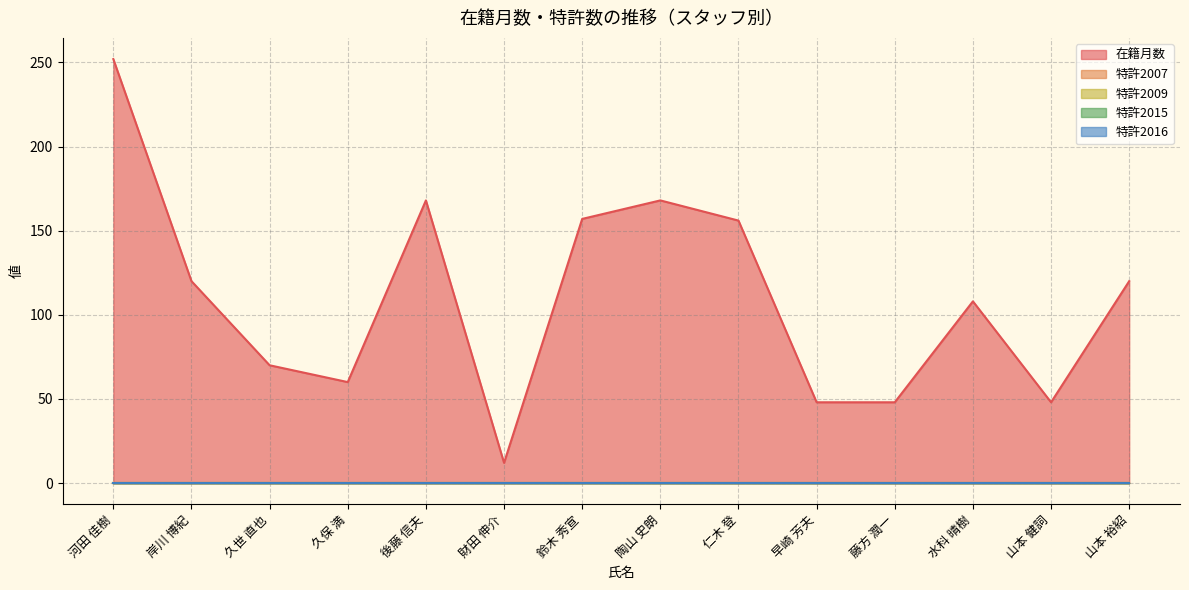

What are all the series names shown in the legend?

在籍月数, 特許2007, 特許2009, 特許2015, 特許2016